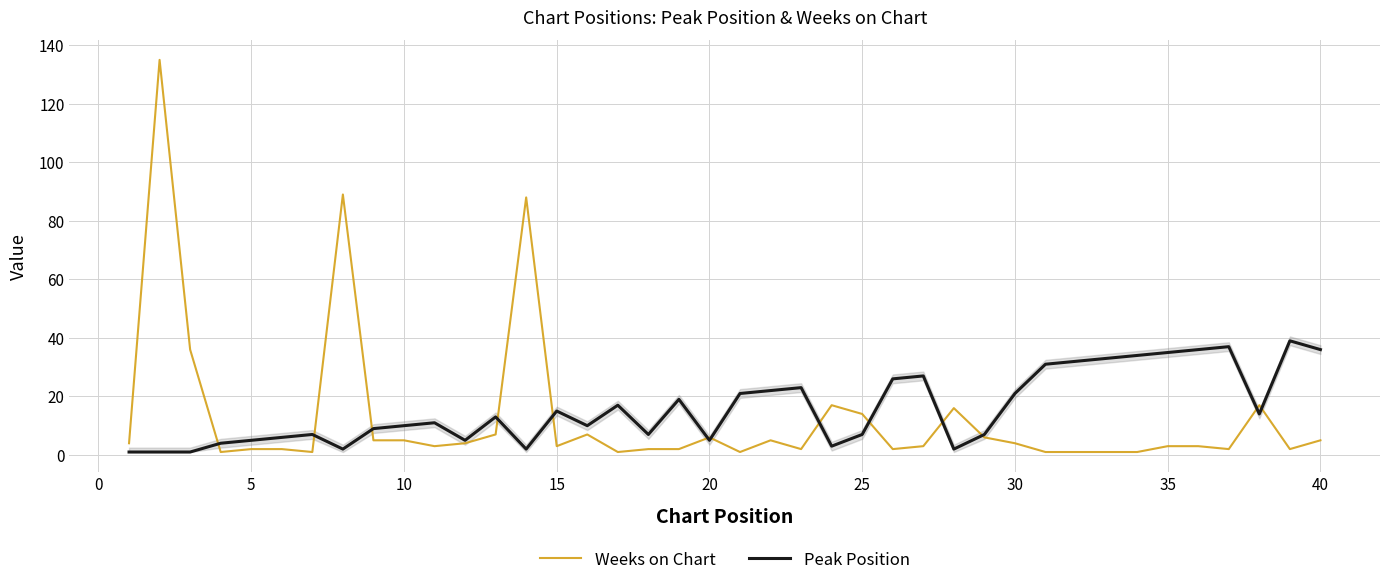

What is the greatest value displayed?

135